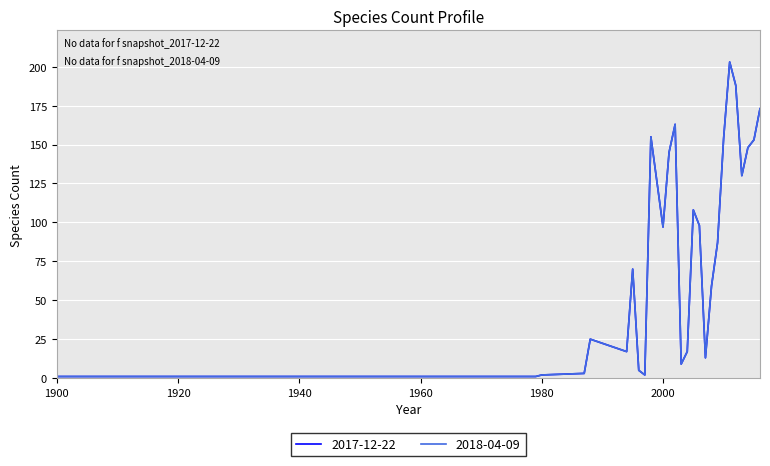

True or false: 2018-04-09 and 2017-12-22 intersect in this chart.

False